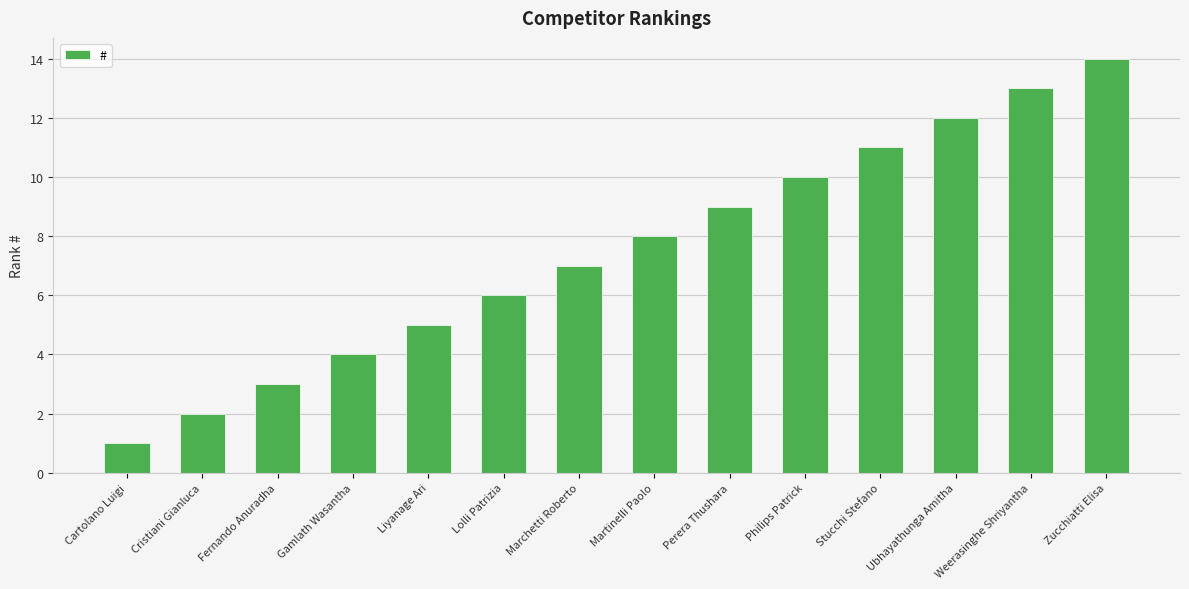

Rank the categories by value from highest to lowest.

Zucchiatti Elisa, Weerasinghe Shriyantha, Ubhayathunga Amitha, Stucchi Stefano, Philips Patrick, Perera Thushara, Martinelli Paolo, Marchetti Roberto, Lolli Patrizia, Liyanage Ari, Gamlath Wasantha, Fernando Anuradha, Cristiani Gianluca, Cartolano Luigi